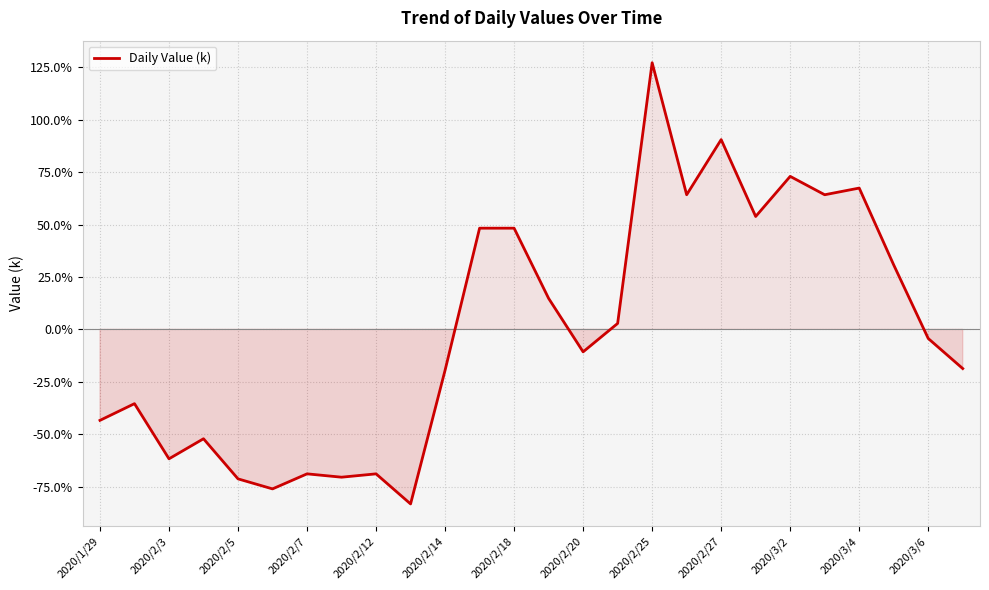

What is the greatest value displayed?

127.2